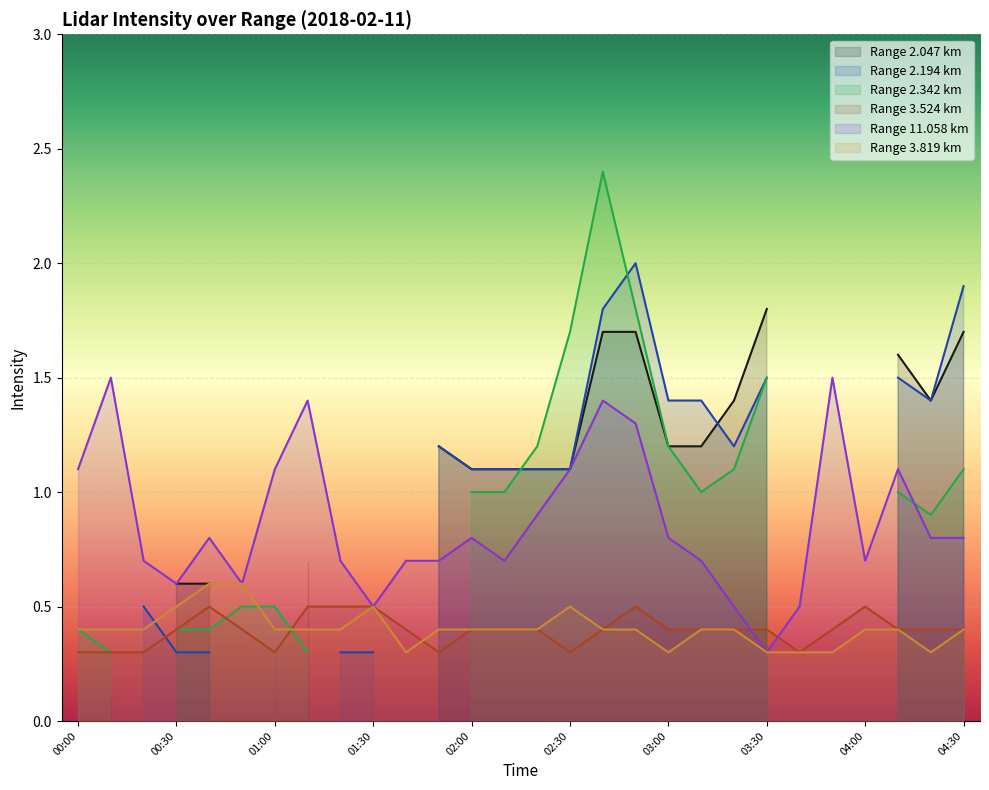

True or false: Range 3.524 km has a value of 0.6 at 03:00.

False